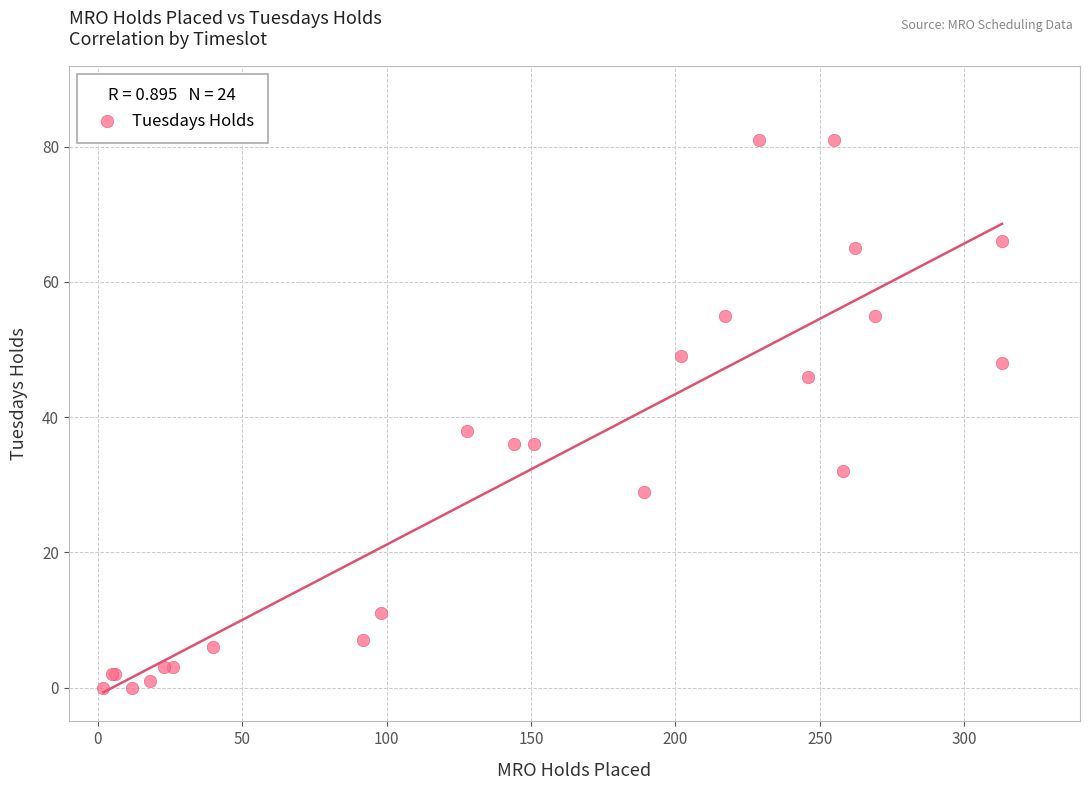

What Y value in the scatter plot is closest to 40?

38